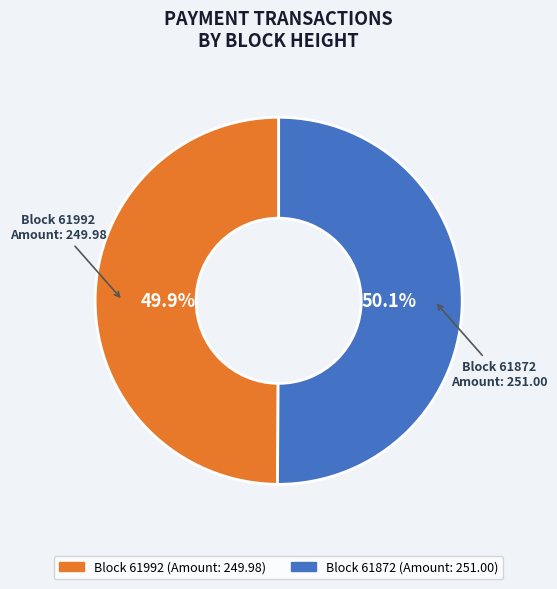

Does any single category account for the majority?

Yes